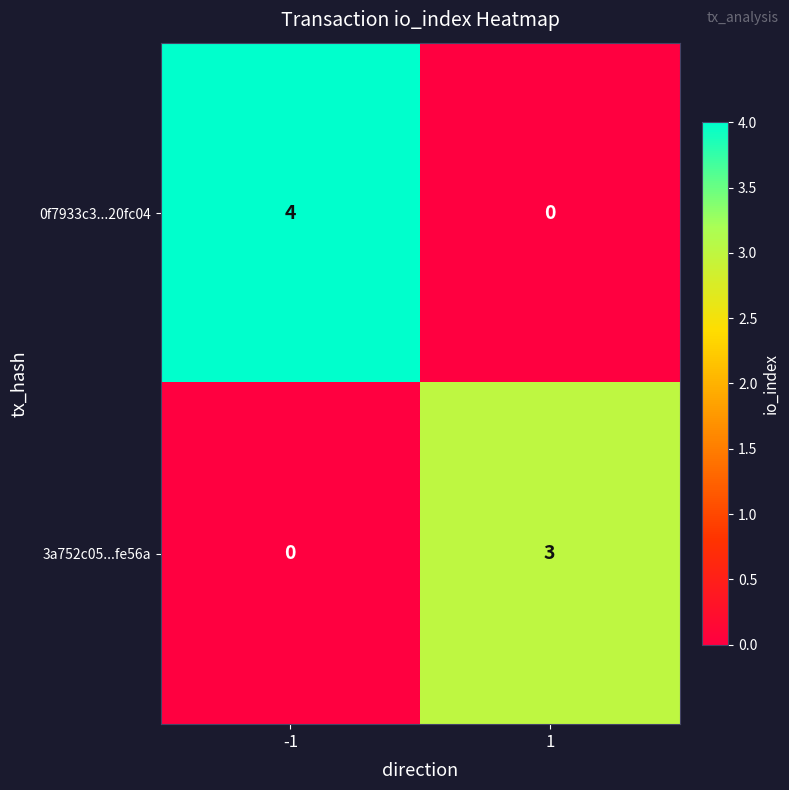

At which category is the sum across all series the highest?

-1